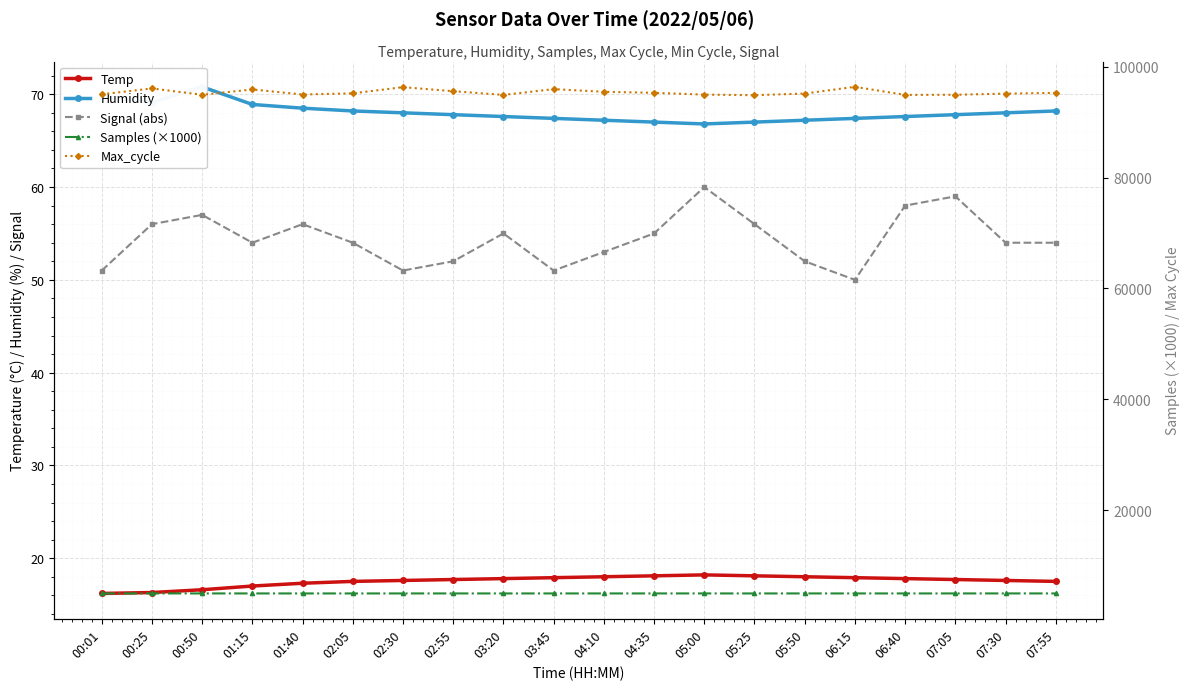

Read the Temp value at 00:25.

16.3